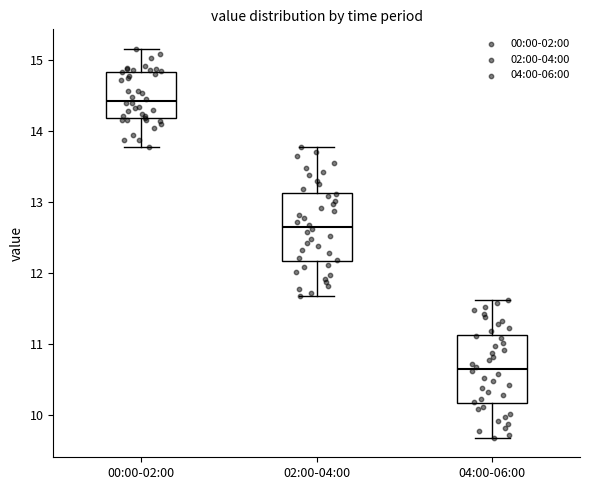

Reading left to right, read every box against the y-axis: the position of its median line, the range the box covers, and the ends of its whiskers. The values are not printed on the chart, so give them approximately, as read against the axis.

00:00-02:00: median 14.4, box 14.2 to 14.8, whiskers 13.8 to 15.2
02:00-04:00: median 12.7, box 12.2 to 13.1, whiskers 11.7 to 13.8
04:00-06:00: median 10.7, box 10.2 to 11.1, whiskers 9.7 to 11.6